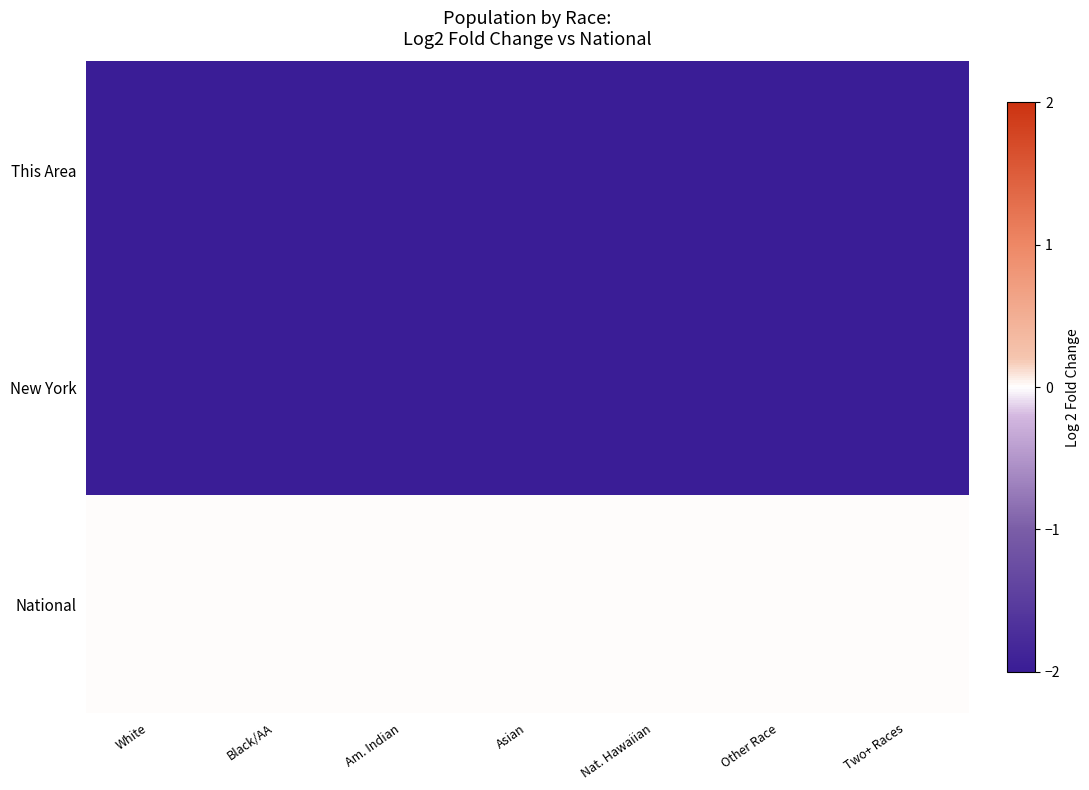

What is the total value across all series at Black/AA?

-21.2